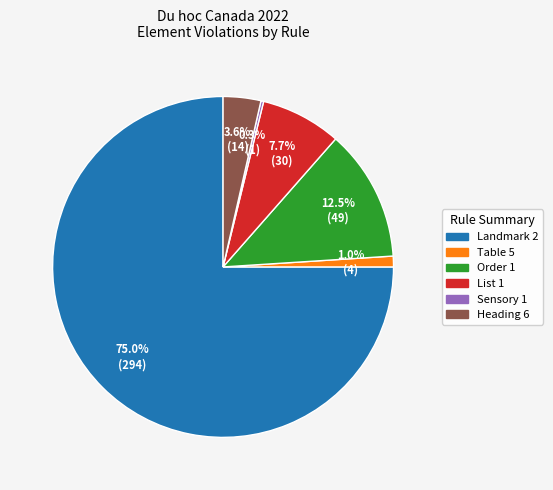

The Heading 6 slice represents 4% of the pie. True or false?

True